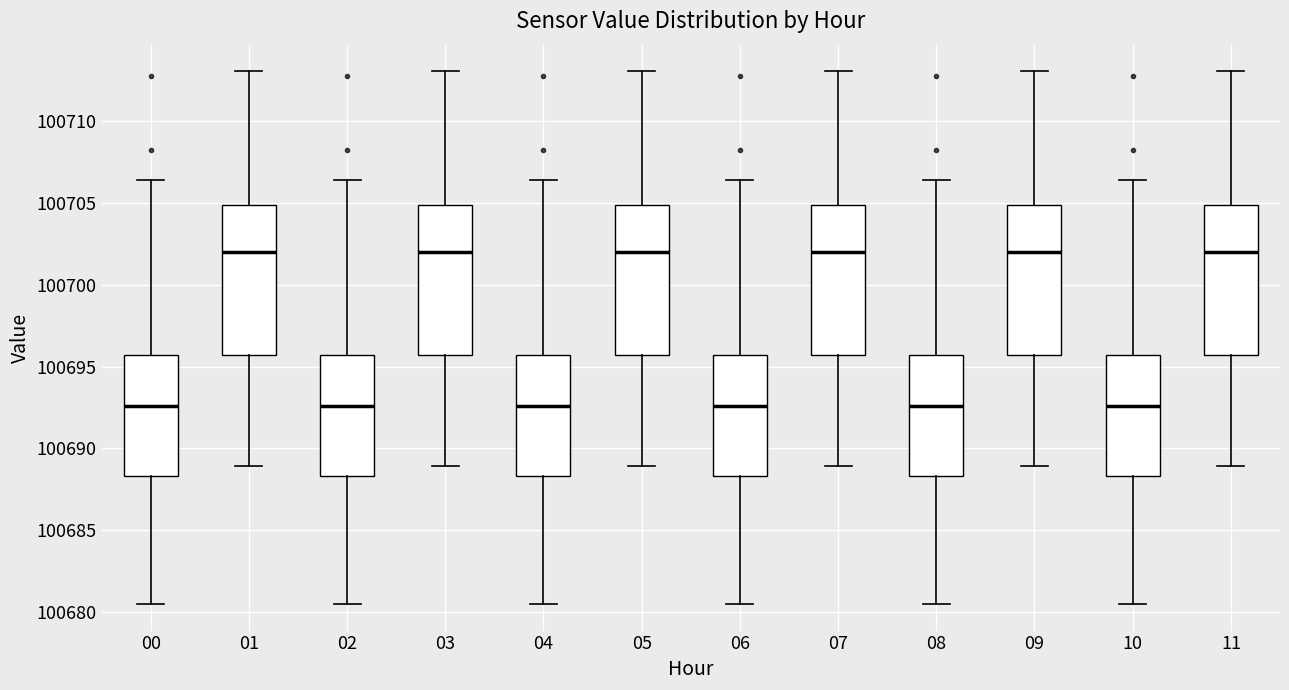

Where does the lower whisker of the box at x = 10 end on the y-axis? The values are not printed on the chart, so give them approximately, as read against the axis.

100680.5